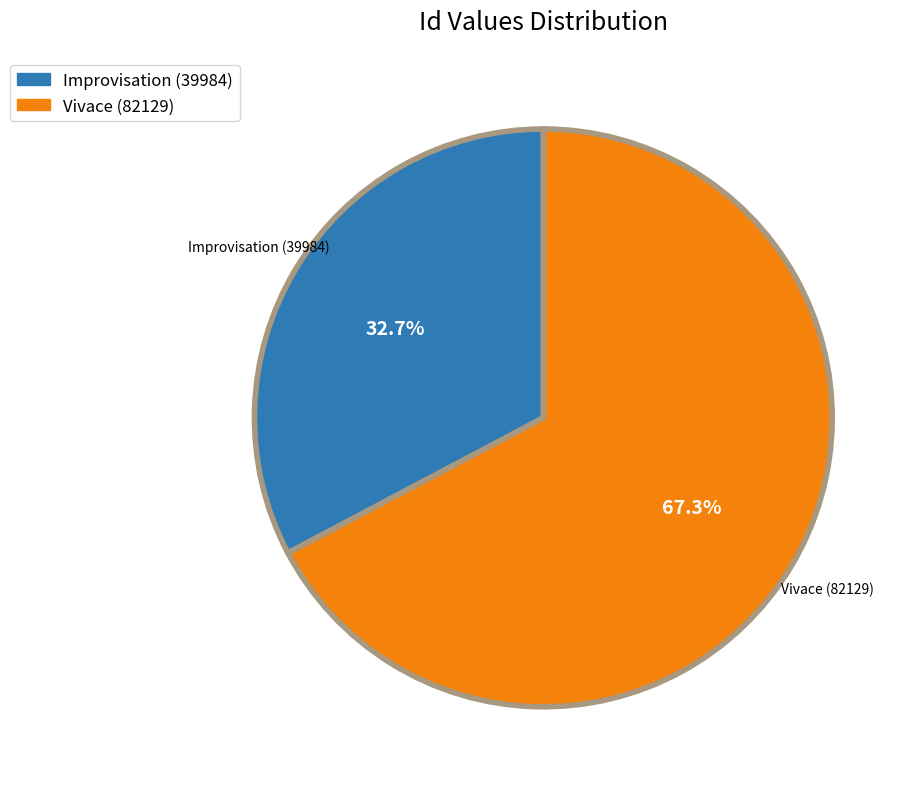

How many segments does this pie chart have?

2